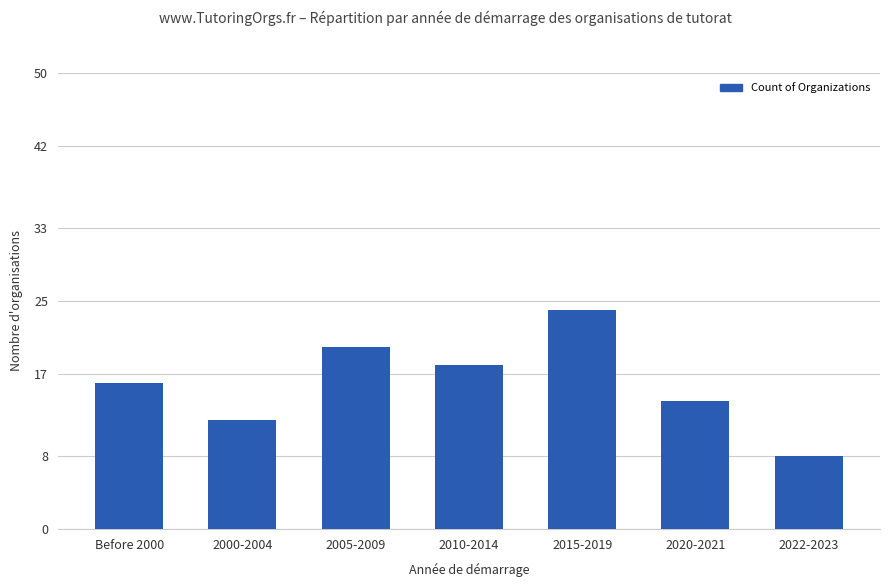

The chart shows a value of 20 at 2005-2009. True or false?

True